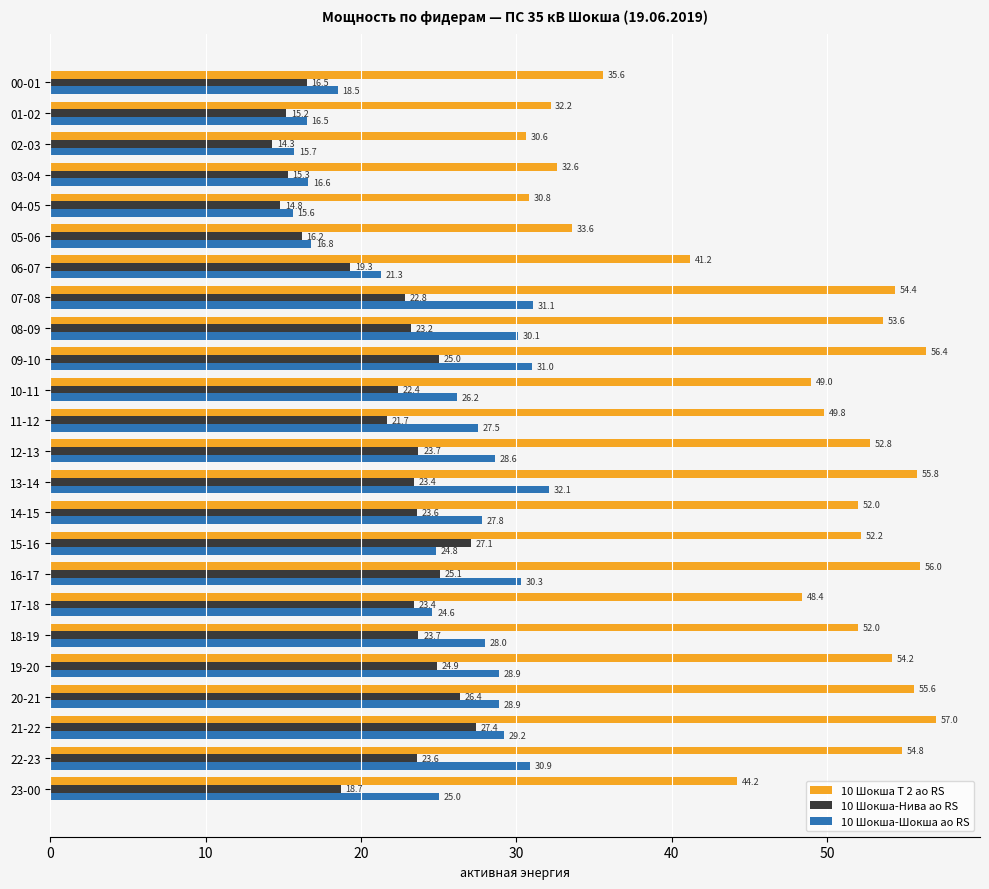

What is the sum of all 10 Шокша-Нива ао RS values?

517.7